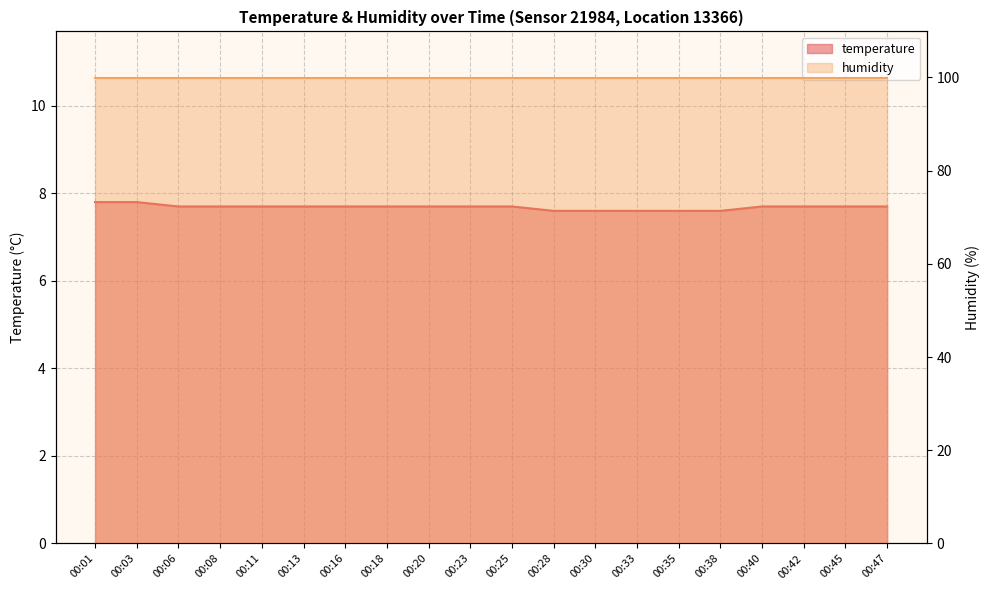

What is the value of the 18th point from the left?

7.7